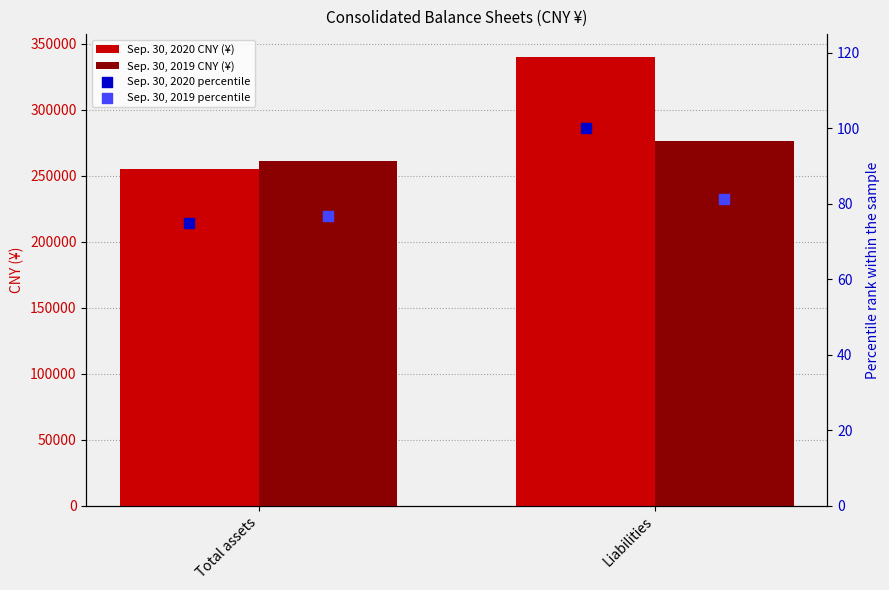

Which series has the largest total across all categories?

Sep. 30, 2020 CNY (¥)